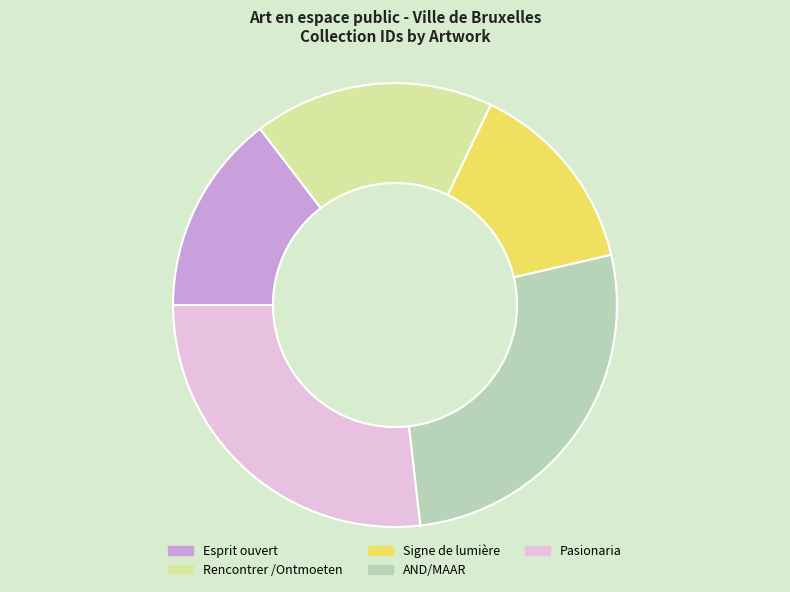

Count the number of slices in the pie.

5